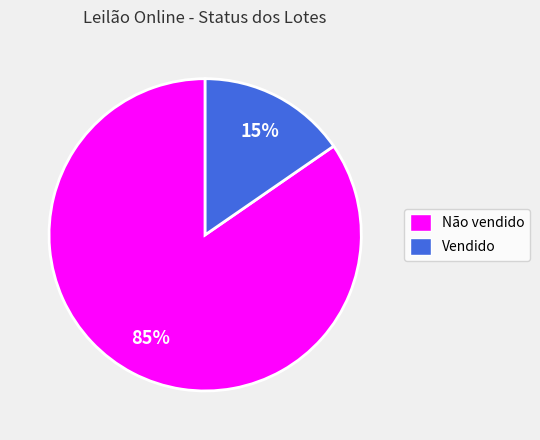

Combined, do Não vendido and Vendido account for over 50%?

Yes